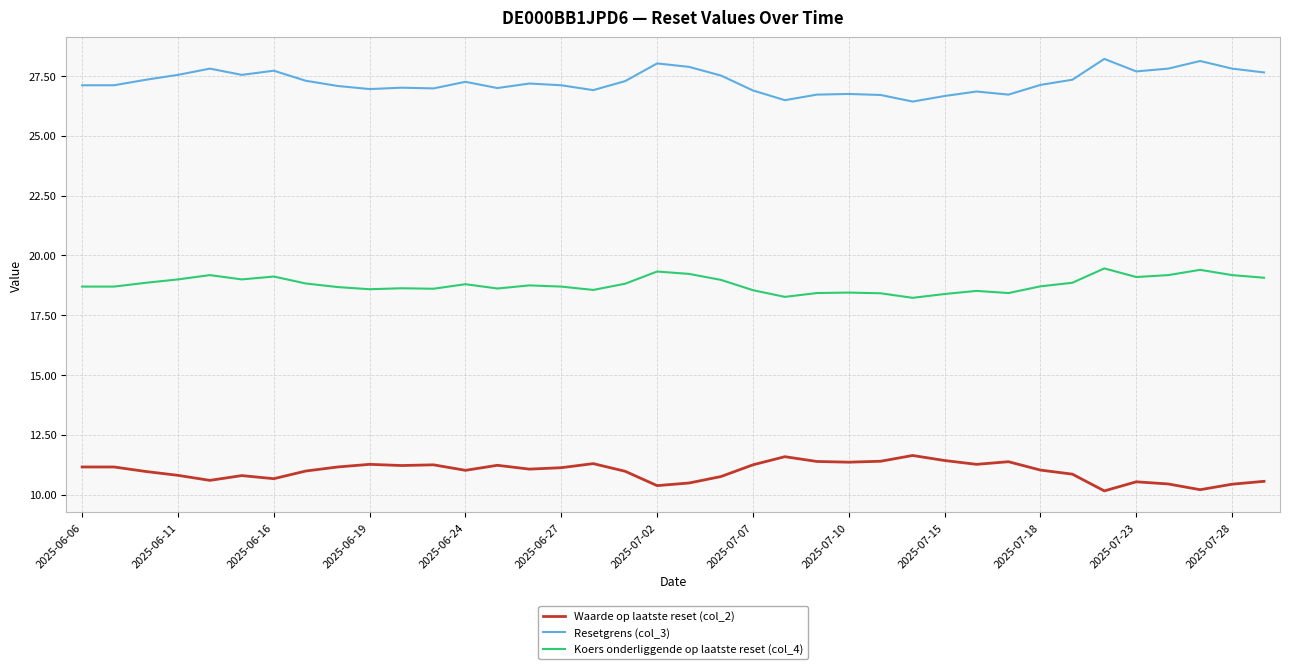

What is the smallest value displayed?

10.2